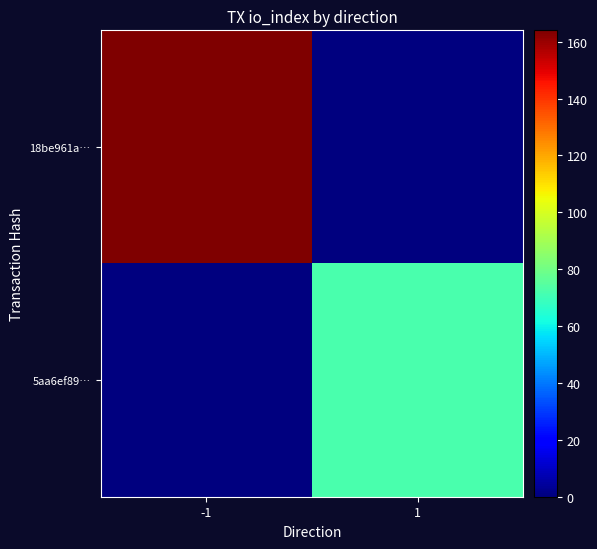

What is the spread (max minus min) of values at 1?

72